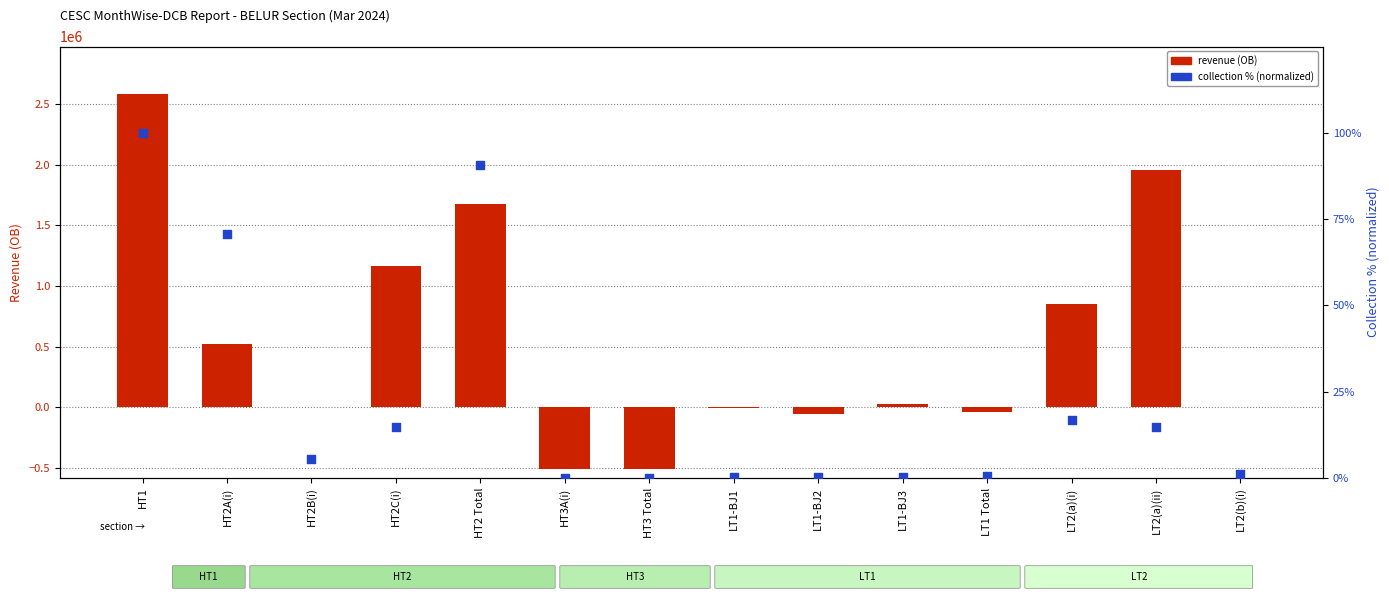

Which series reaches the minimum Y coordinate?

revenue (OB)